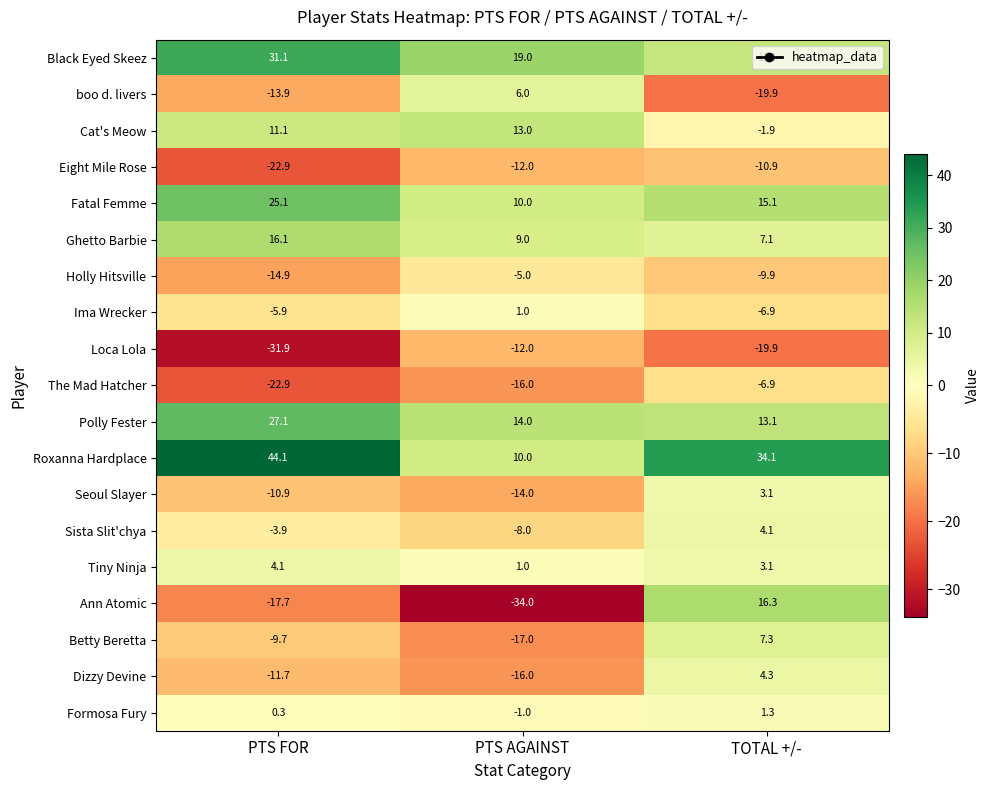

Where does the Fatal Femme series first go above 15?

PTS FOR